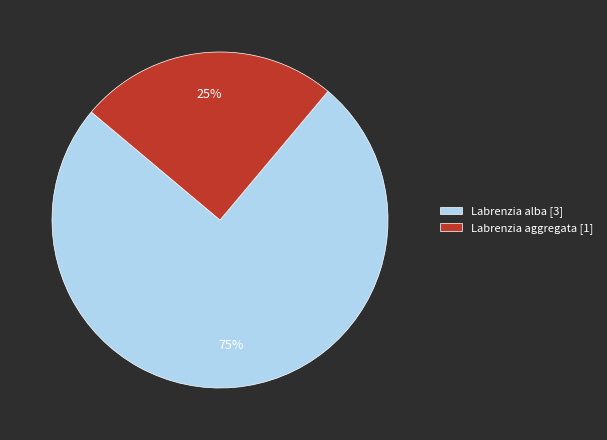

To the nearest percent, what portion does Labrenzia aggregata represent?

25%